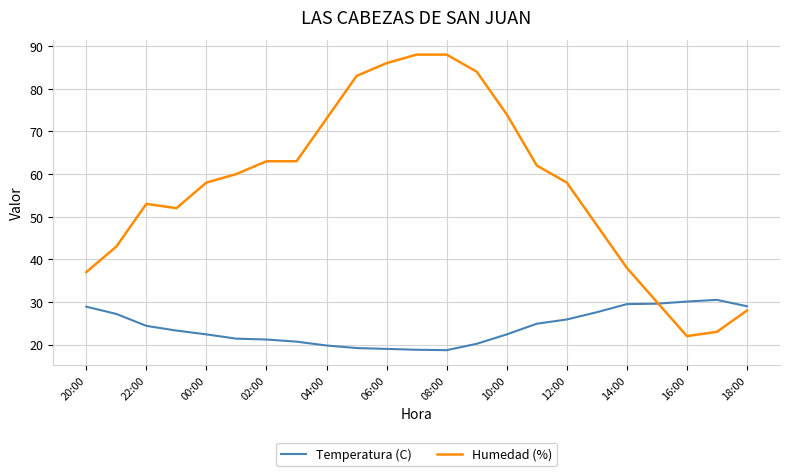

What are all the series names shown in the legend?

Temperatura (C), Humedad (%)